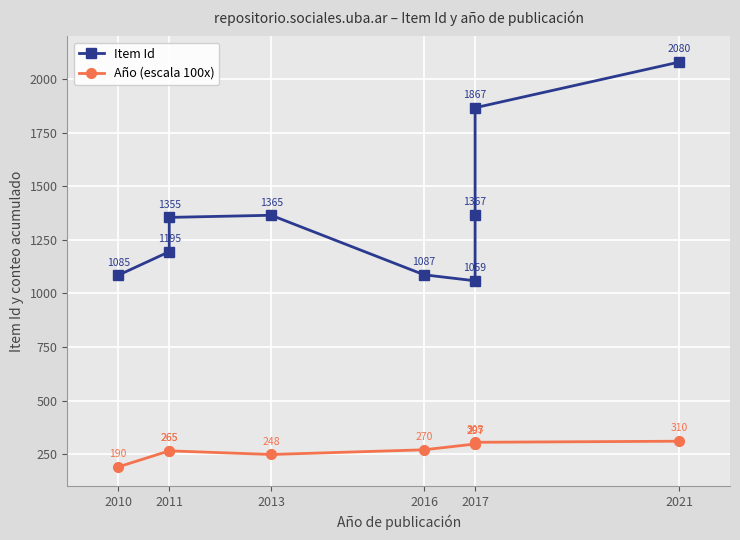

Rank the series by their maximum value, from lowest to highest.

Año (escala 100x), Item Id